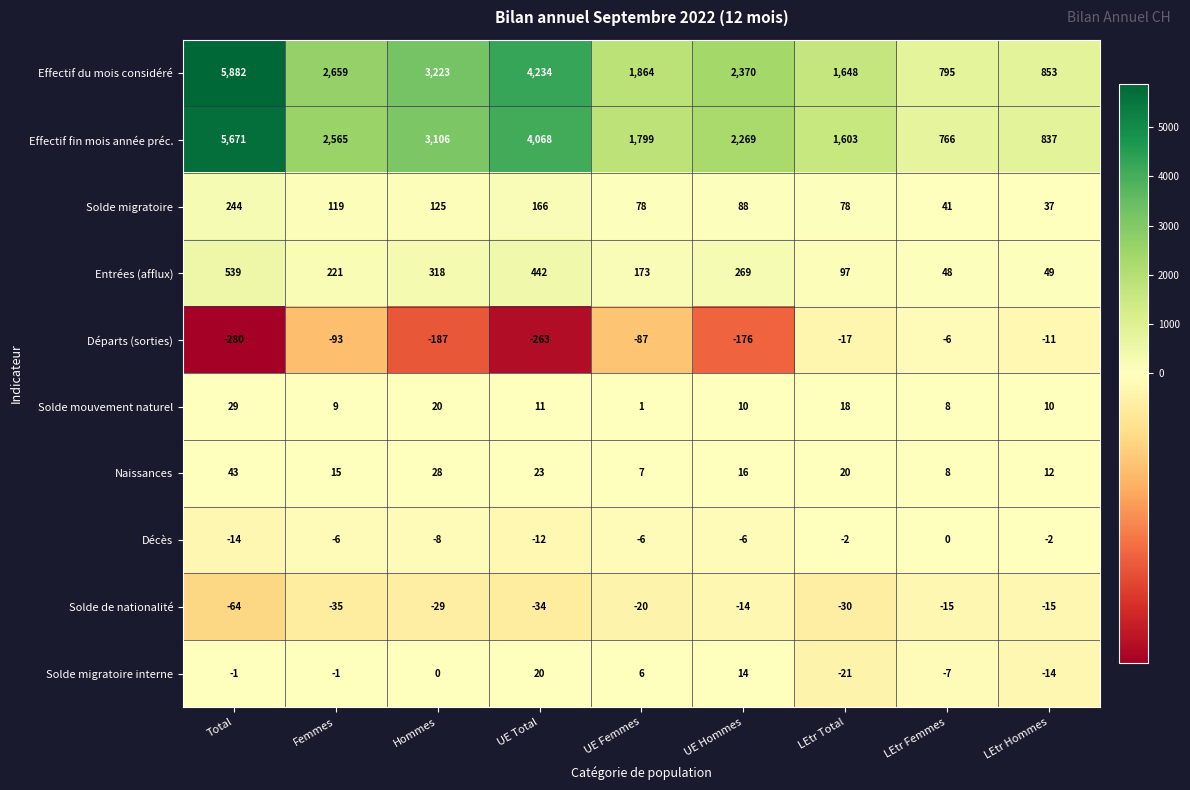

Rank the series at LEtr Total from highest to lowest value.

Effectif du mois considéré, Effectif fin mois année préc., Entrées (afflux), Solde migratoire, Naissances, Solde mouvement naturel, Décès, Départs (sorties), Solde migratoire interne, Solde de nationalité